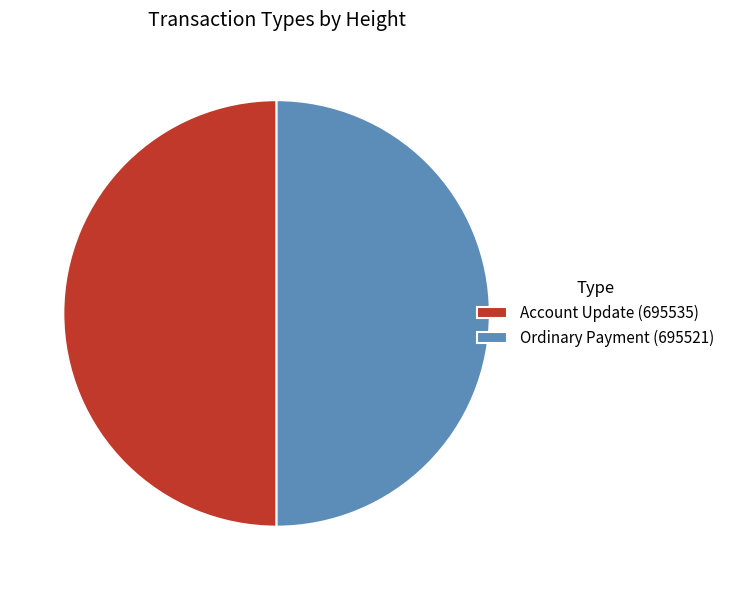

The Ordinary Payment (695521) slice represents 37% of the pie. True or false?

False